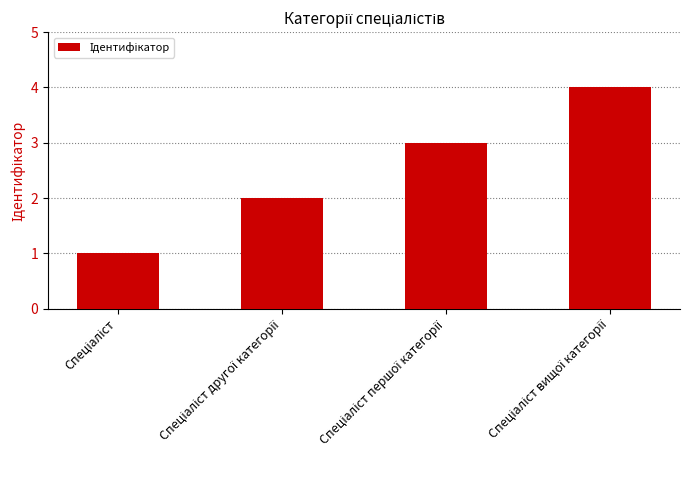

What is the greatest value displayed?

4